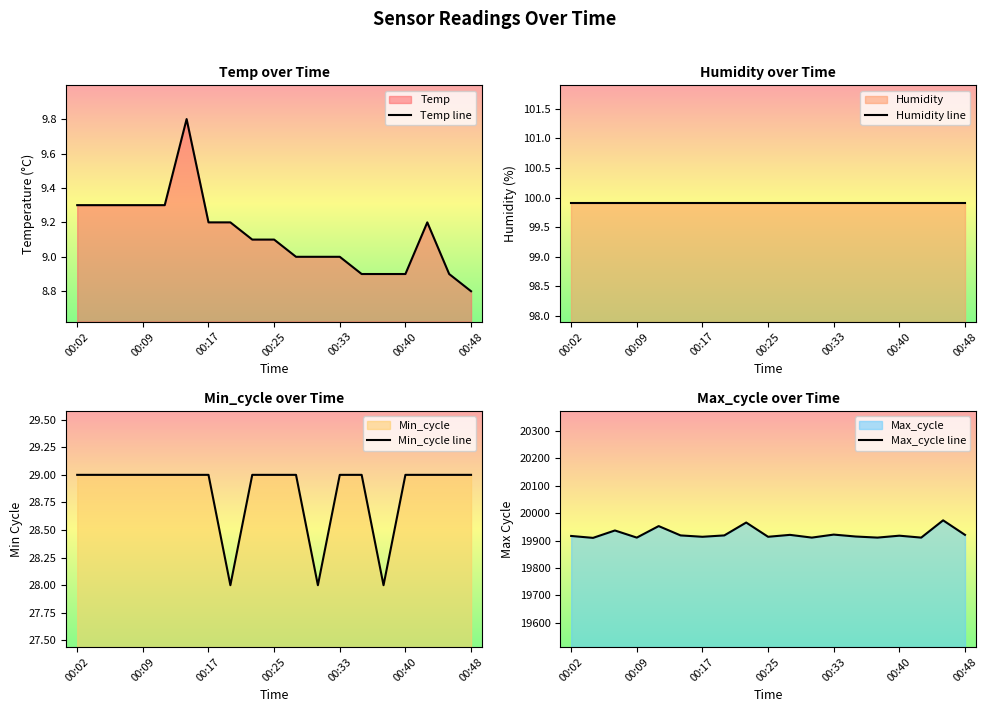

Reading right to left, what are all the values shown in this chart?

Temp line: 8.8	8.9	9.2	8.9	8.9	8.9	9.0	9.0	9.0	9.1	9.1	9.2	9.2	9.8	9.3	9.3	9.3	9.3	9.3
Humidity line: 99.9	99.9	99.9	99.9	99.9	99.9	99.9	99.9	99.9	99.9	99.9	99.9	99.9	99.9	99.9	99.9	99.9	99.9	99.9
Min_cycle line: 29.0	29.0	29.0	29.0	28.0	29.0	29.0	28.0	29.0	29.0	29.0	28.0	29.0	29.0	29.0	29.0	29.0	29.0	29.0
Max_cycle line: 19921.0	19974.0	19911.0	19918.0	19911.0	19915.0	19922.0	19911.0	19921.0	19914.0	19966.0	19919.0	19914.0	19919.0	19953.0	19911.0	19937.0	19910.0	19917.0